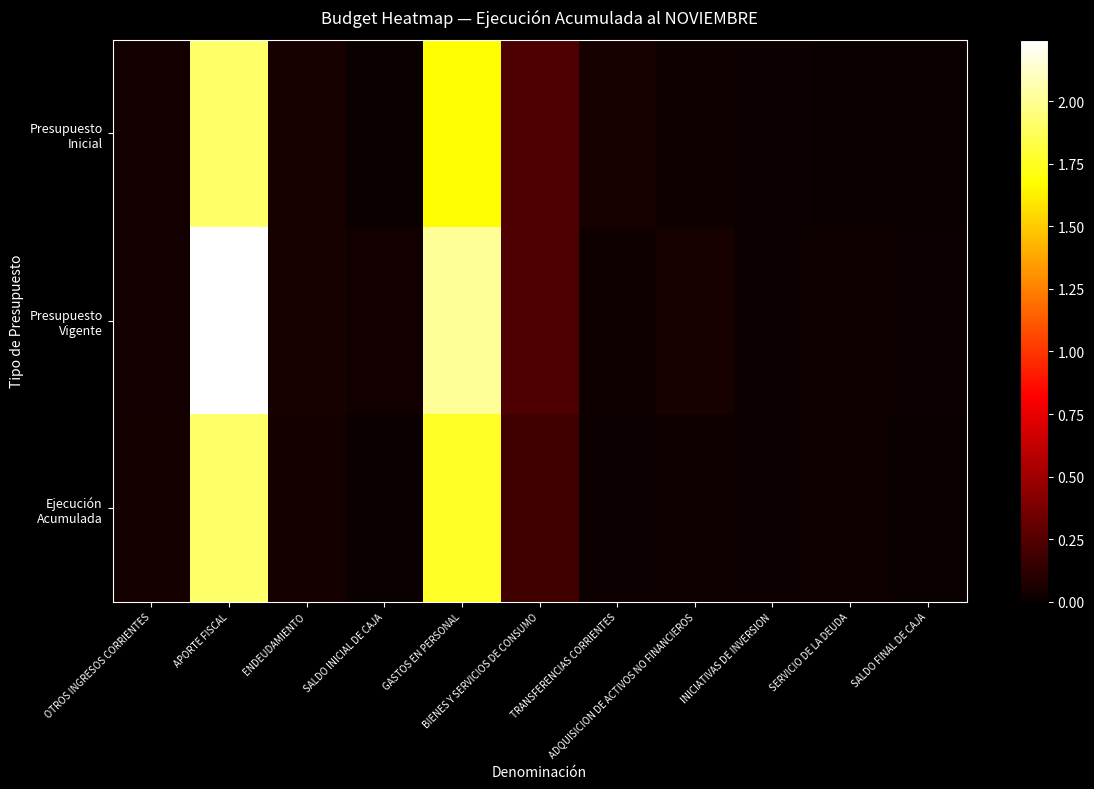

How many series are shown in this chart?

3